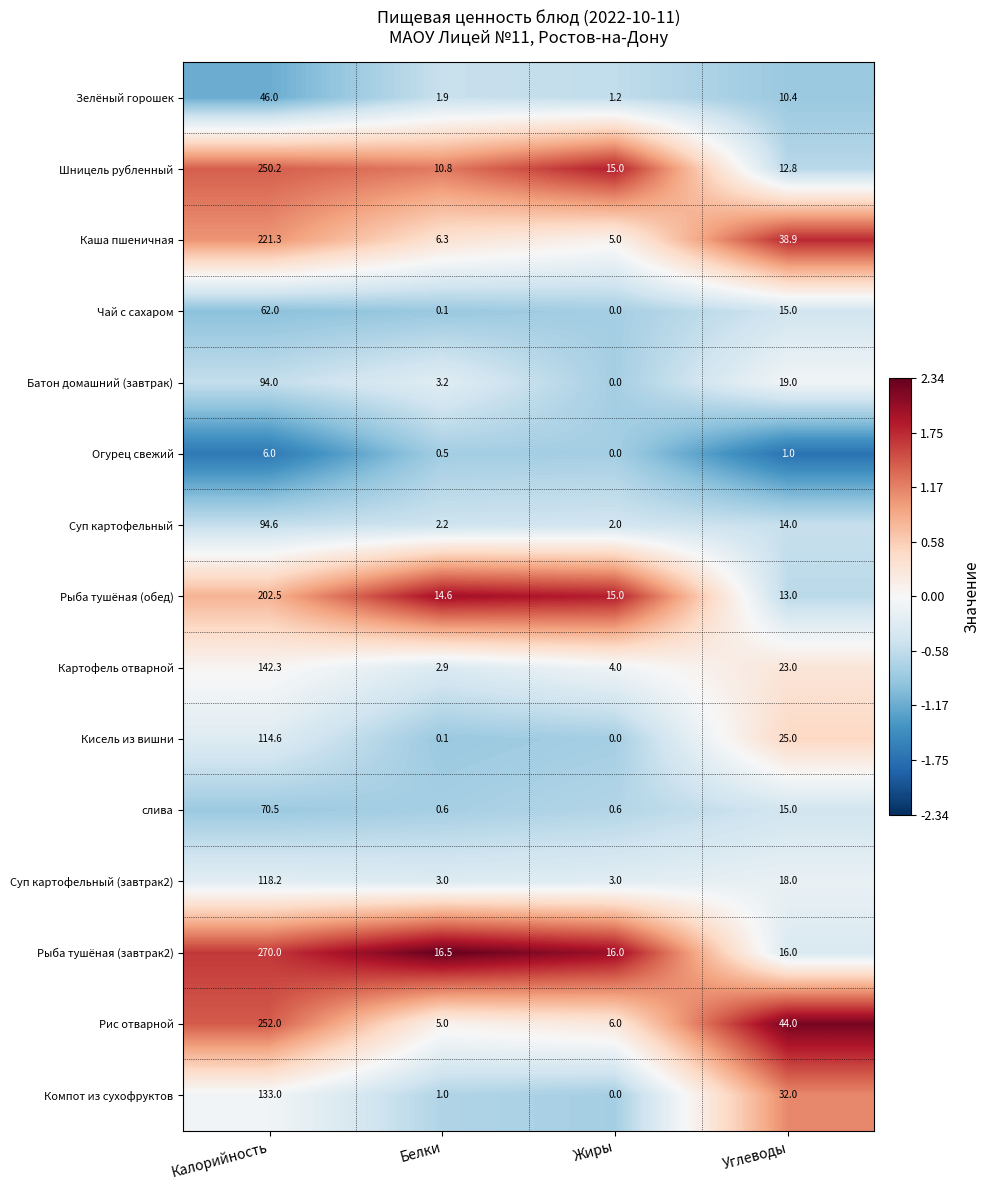

What is the greatest value displayed?

270.0